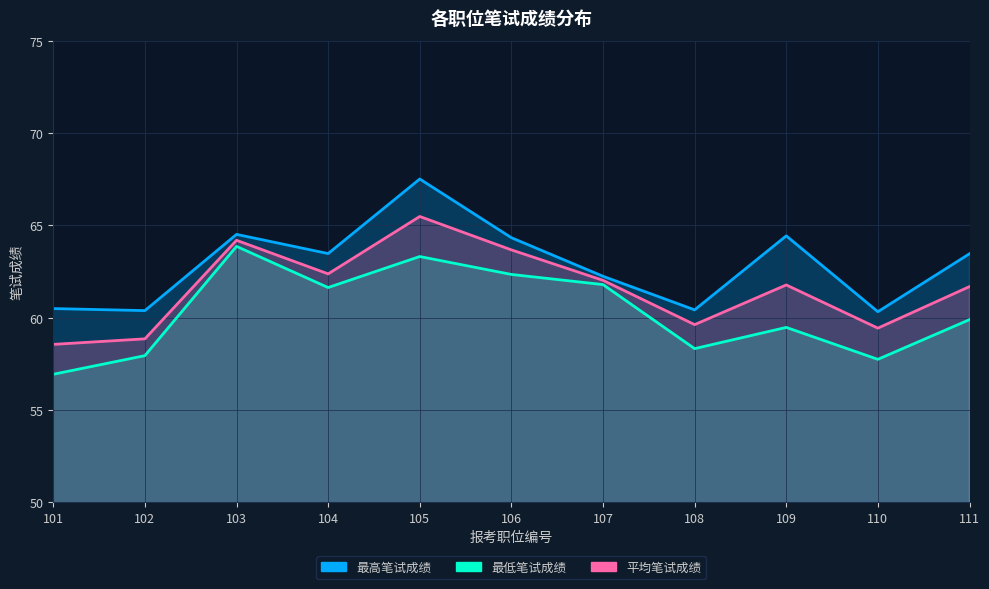

Is the value of 最高笔试成绩 at 103 greater than the value of 平均笔试成绩 at 103?

Yes